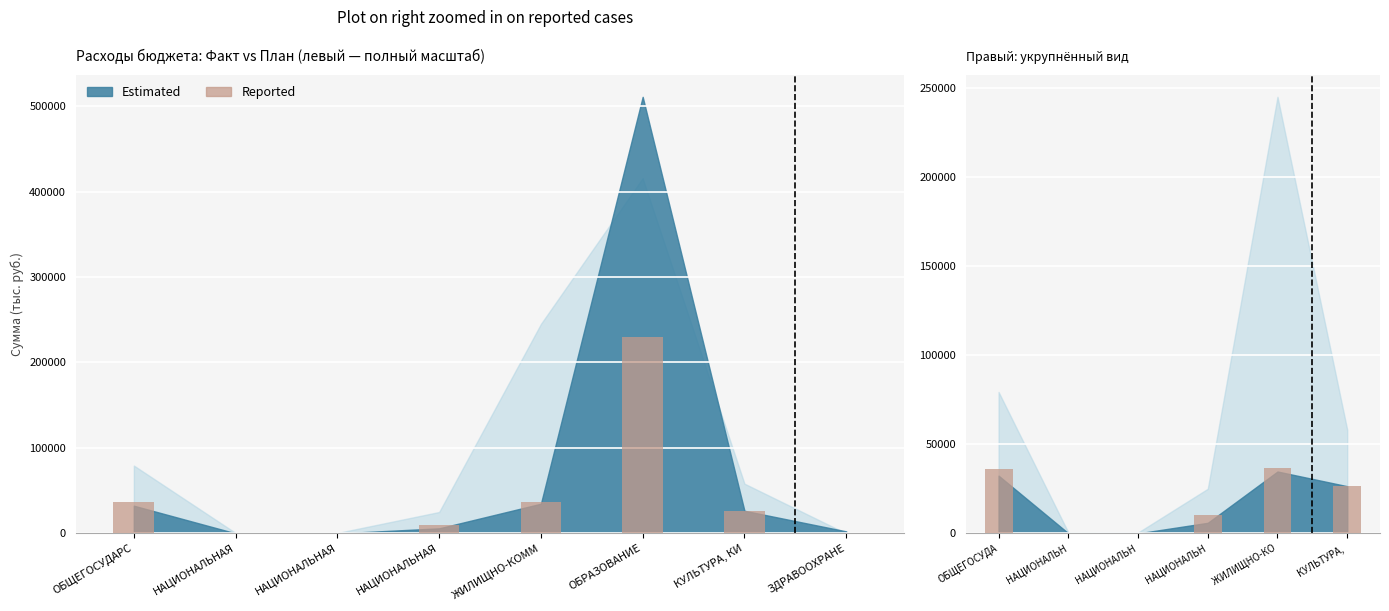

The chart shows a value of 44641 at КУЛЬТУРА,. True or false?

False